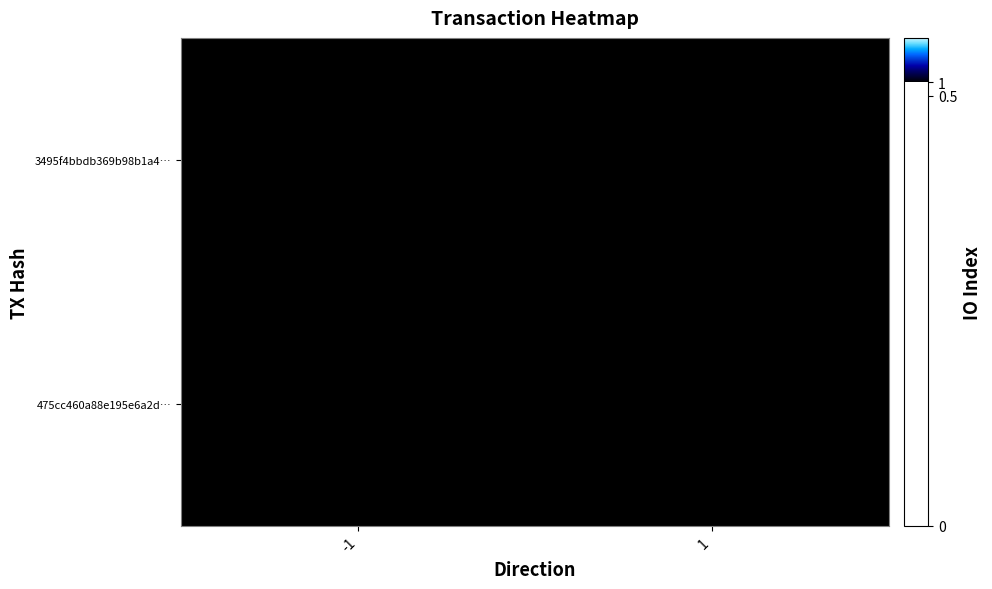

Reading left to right, what are all the values shown in this chart?

3495f4bbdb369b98b1a4…: -1=1.0	1=0.0
475cc460a88e195e6a2d…: -1=0.0	1=0.0